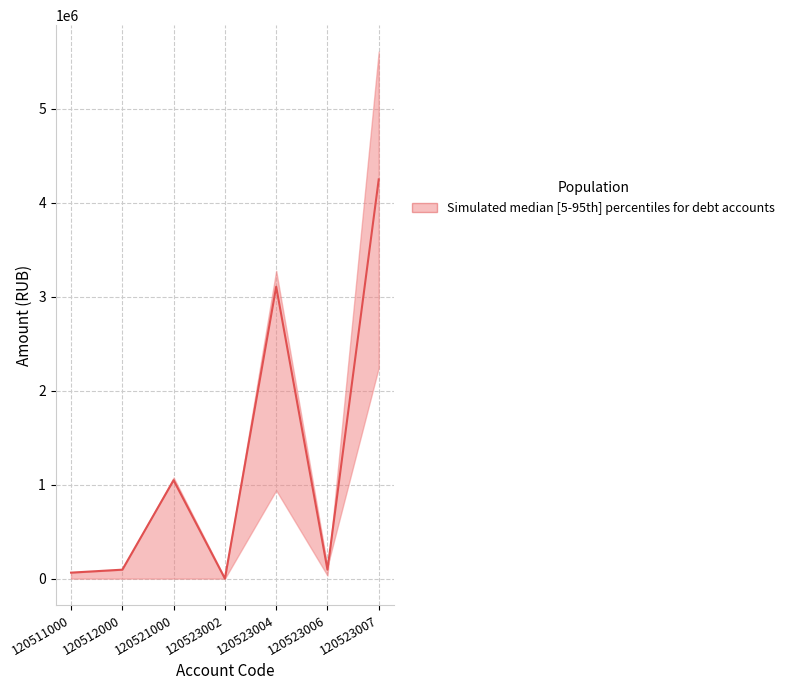

True or false: the data has more than 0 interior local peaks.

True